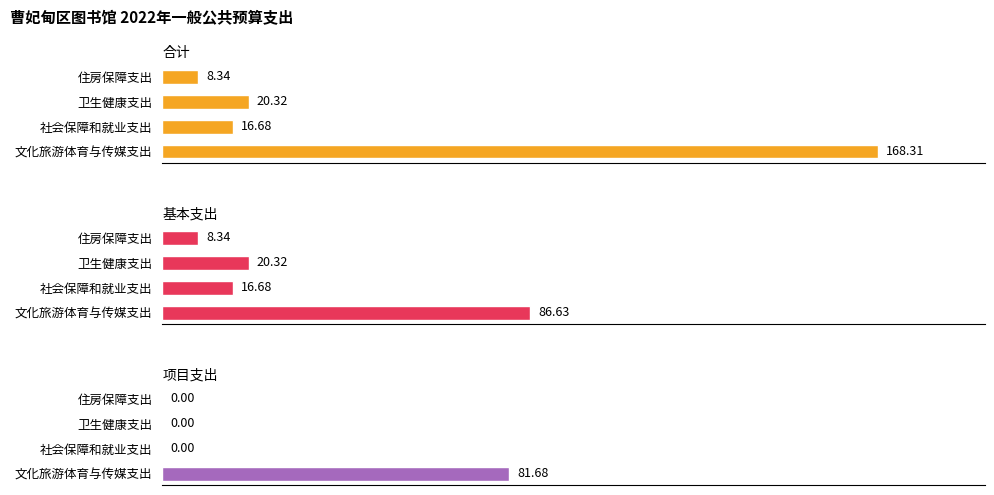

What is the sum of all 合计 values?

213.7